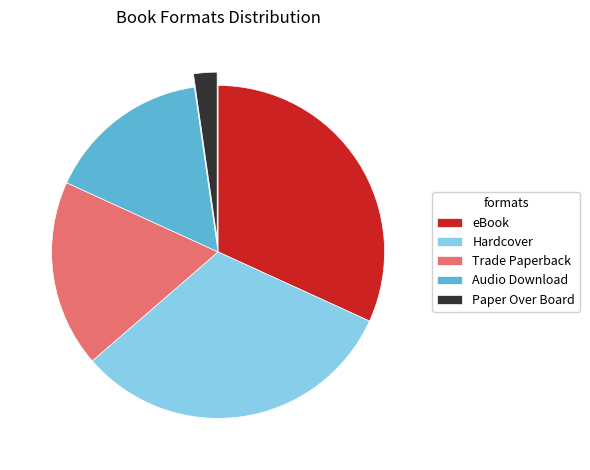

Count the number of slices in the pie.

5